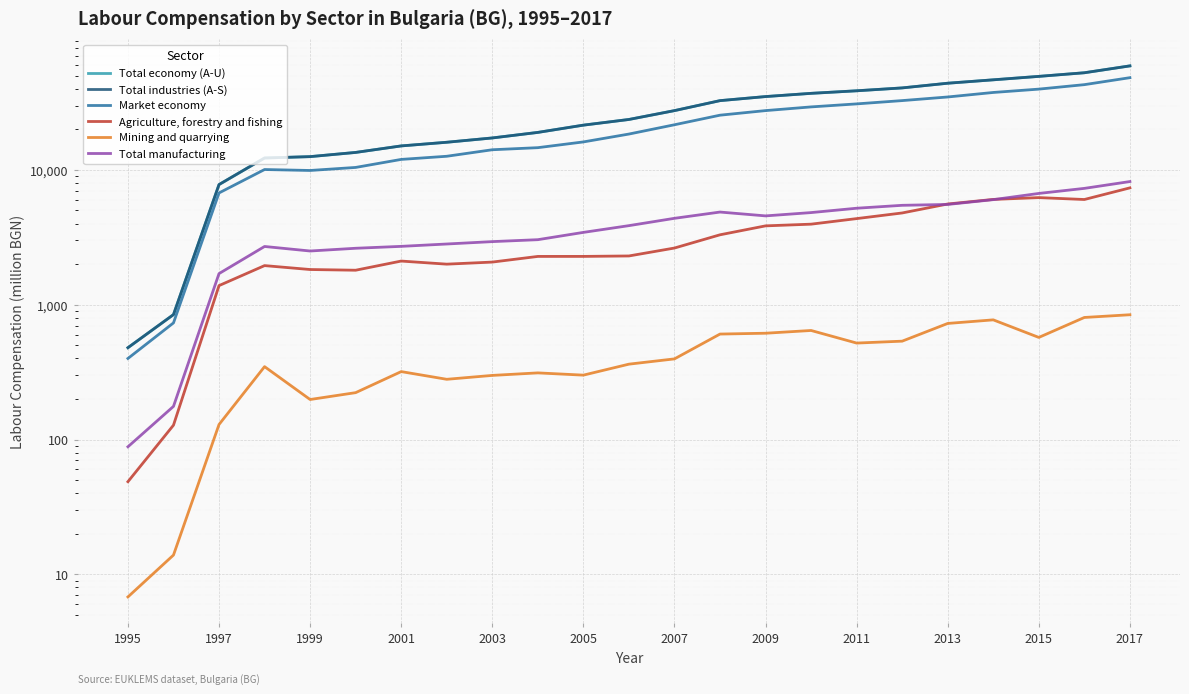

True or false: Agriculture, forestry and fishing and Total economy (A-U) cross at least once.

False